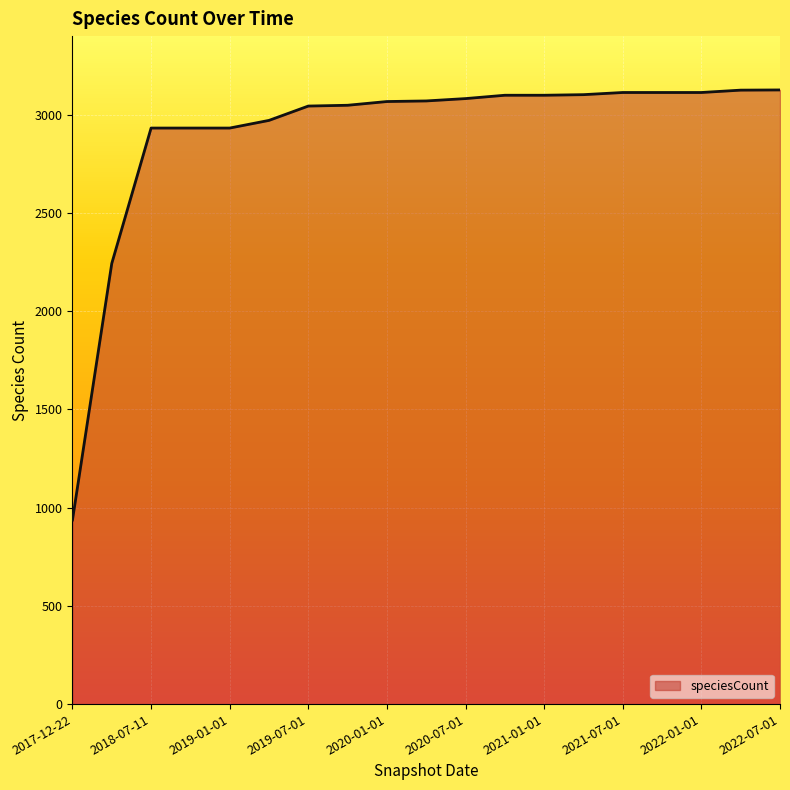

What is the difference between the maximum and minimum values?

2189